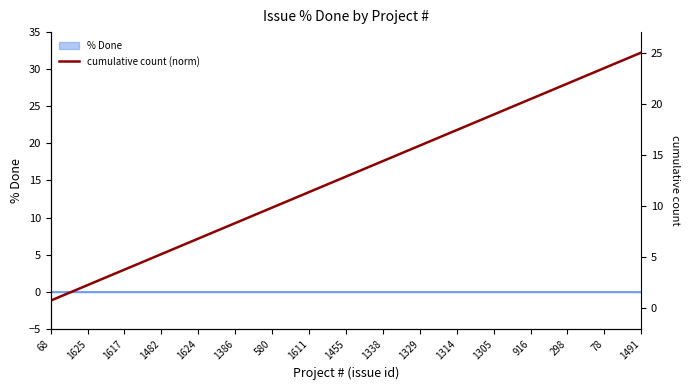

What is the difference between the maximum and minimum values?

24.2